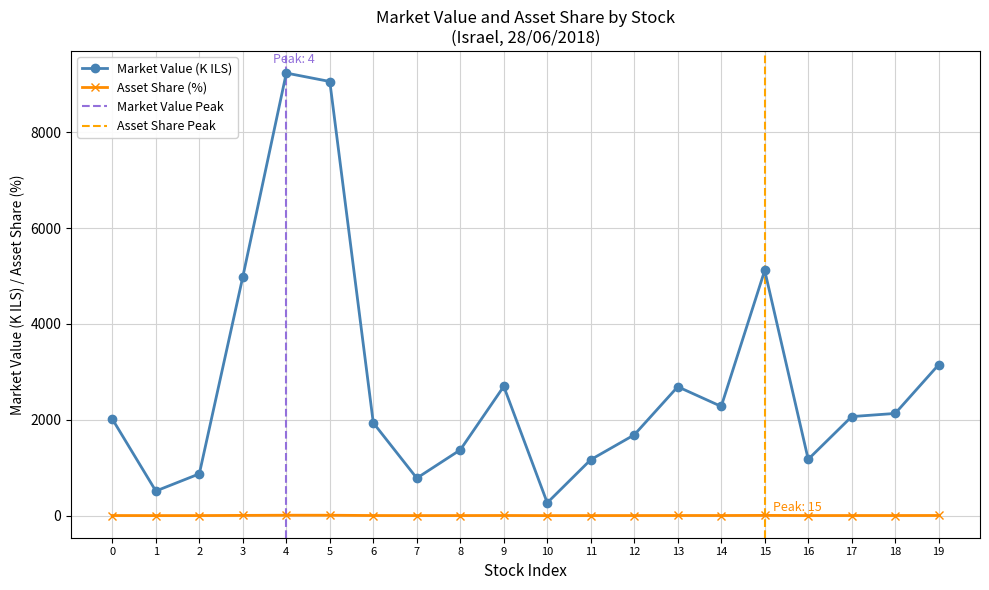

Which series has the largest total across all categories?

שווי שוק (אלפי ש"ח)